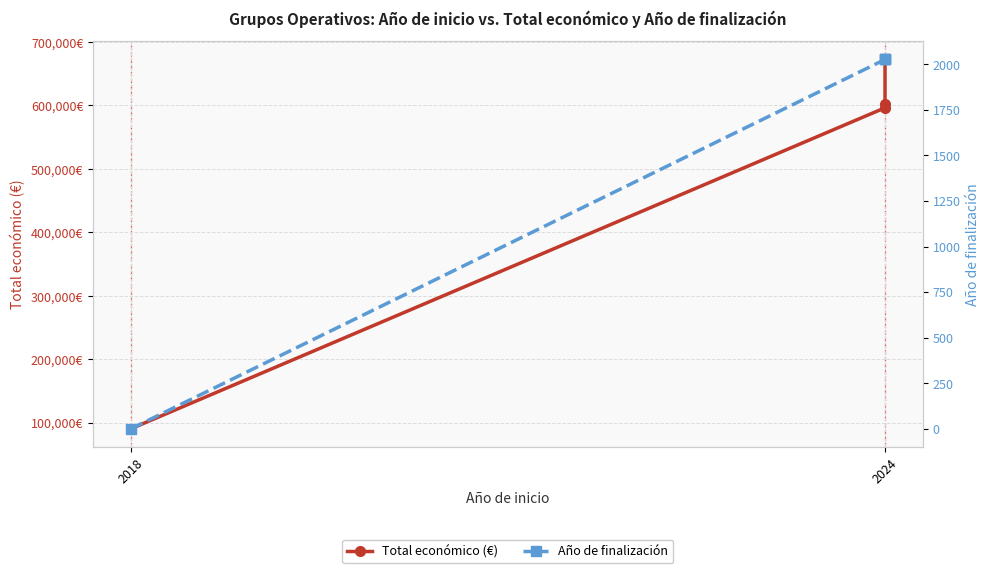

What is the spread (max minus min) of values at 2018?

90474.0